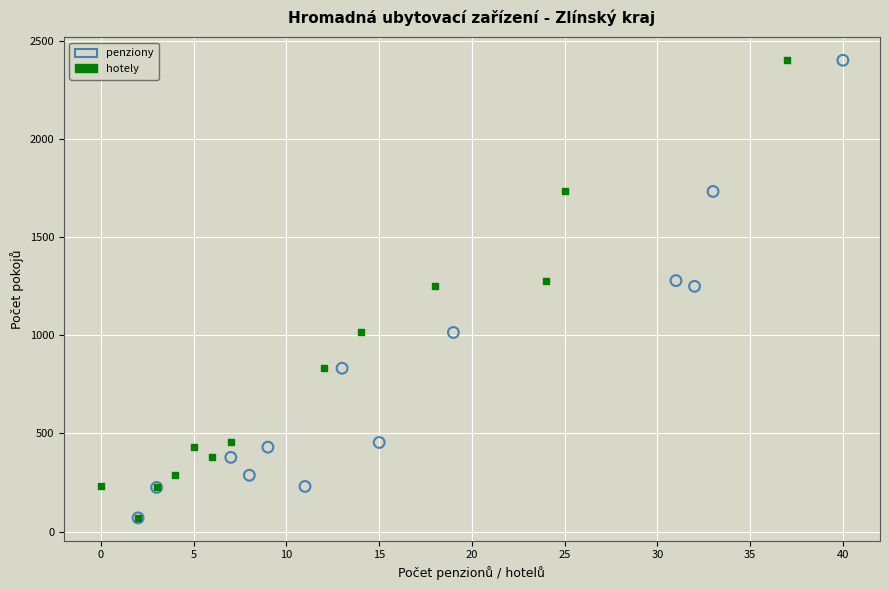

What are all the series names shown in the legend?

penziony, hotely